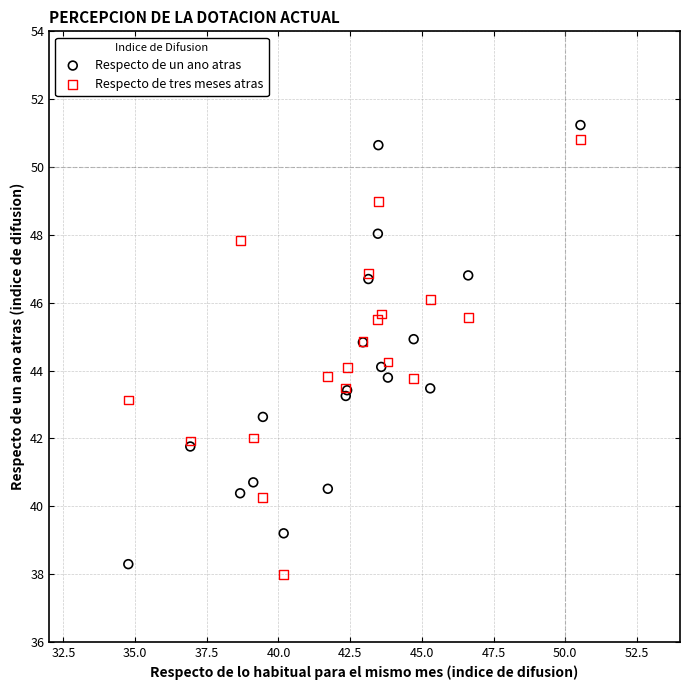

Which series contains the highest Y value?

Respecto de un ano atras